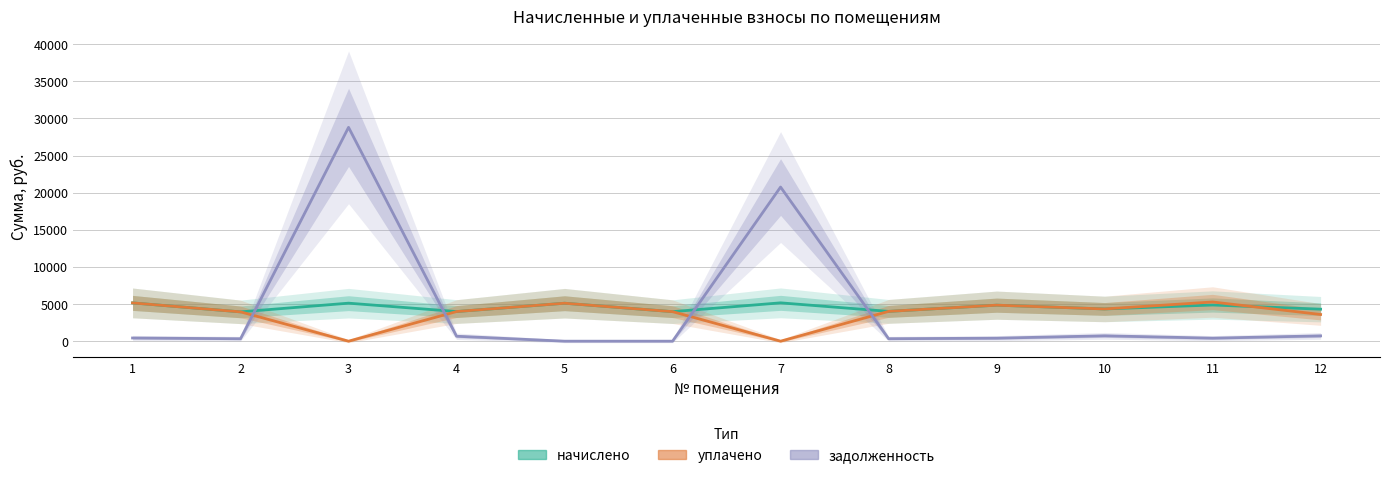

Is the value of уплачено at 10 greater than the value of начислено at 3?

No